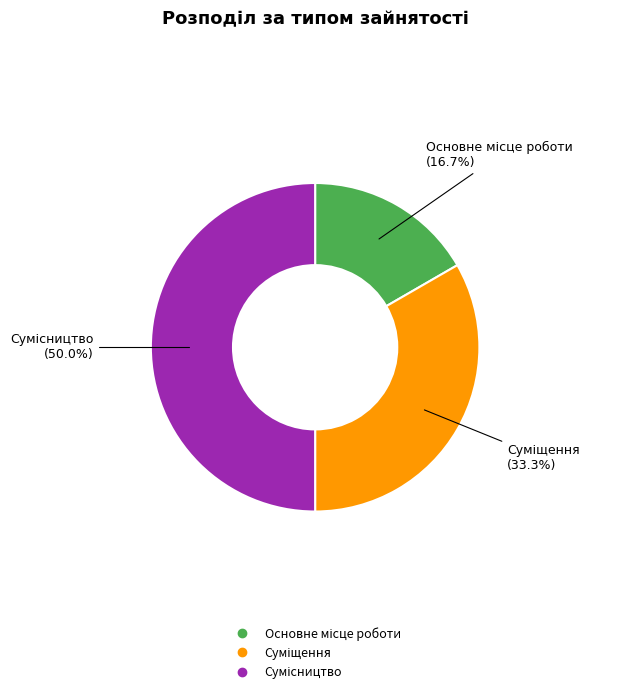

Rank the categories by value from highest to lowest.

Сумісництво, Суміщення, Основне місце роботи